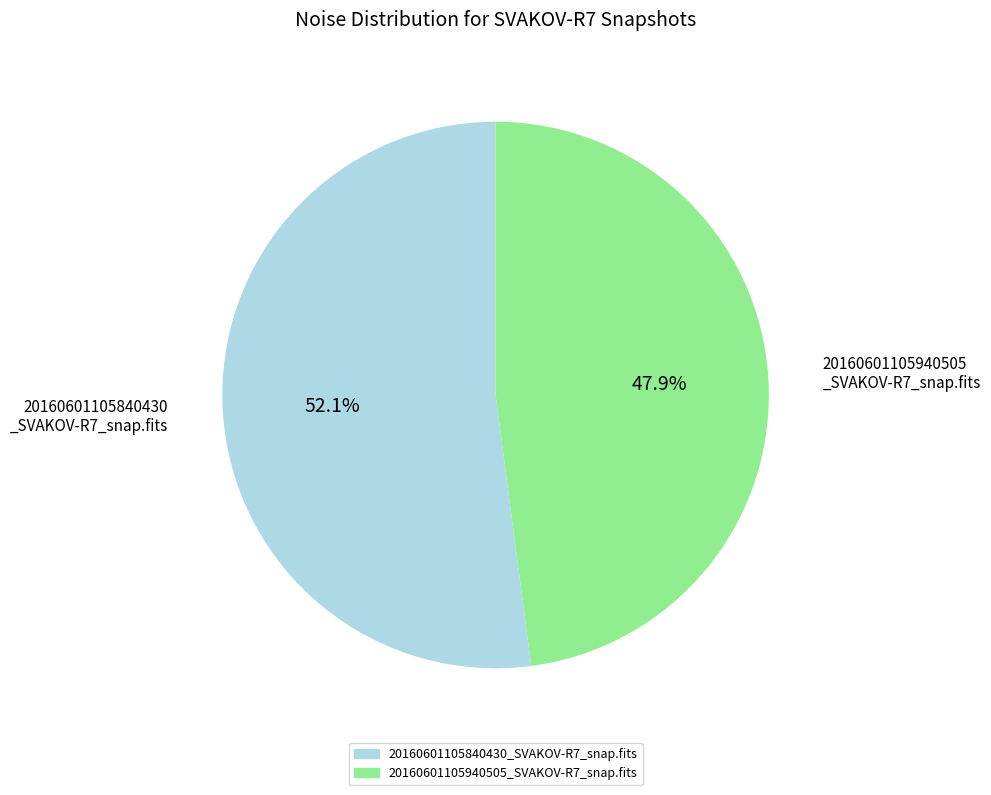

Approximately how many times larger is the value at 20160601105940505_SVAKOV-R7_snap.fits compared to 20160601105840430_SVAKOV-R7_snap.fits?

0.9